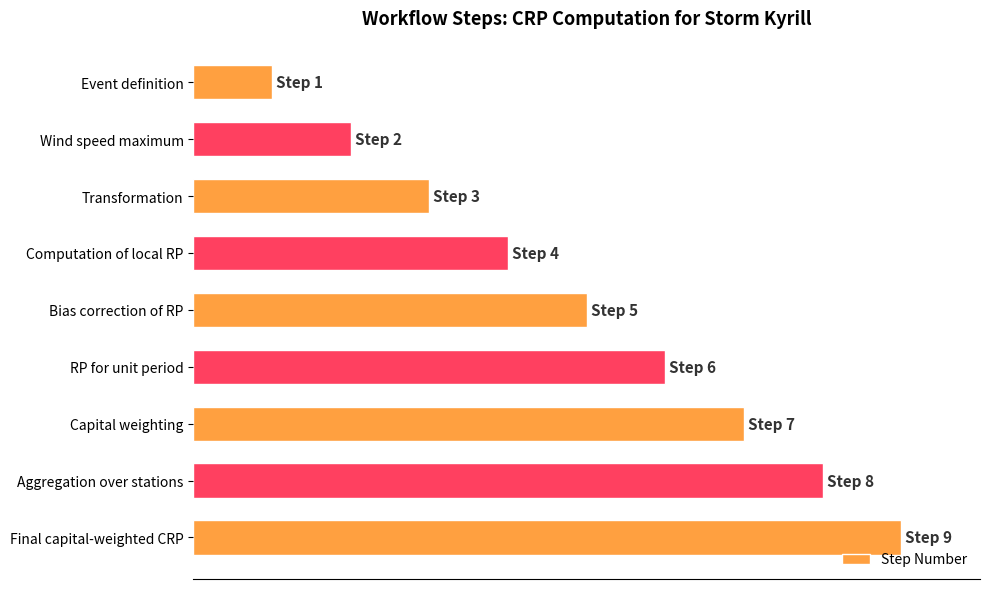

Does the chart contain any negative values?

No